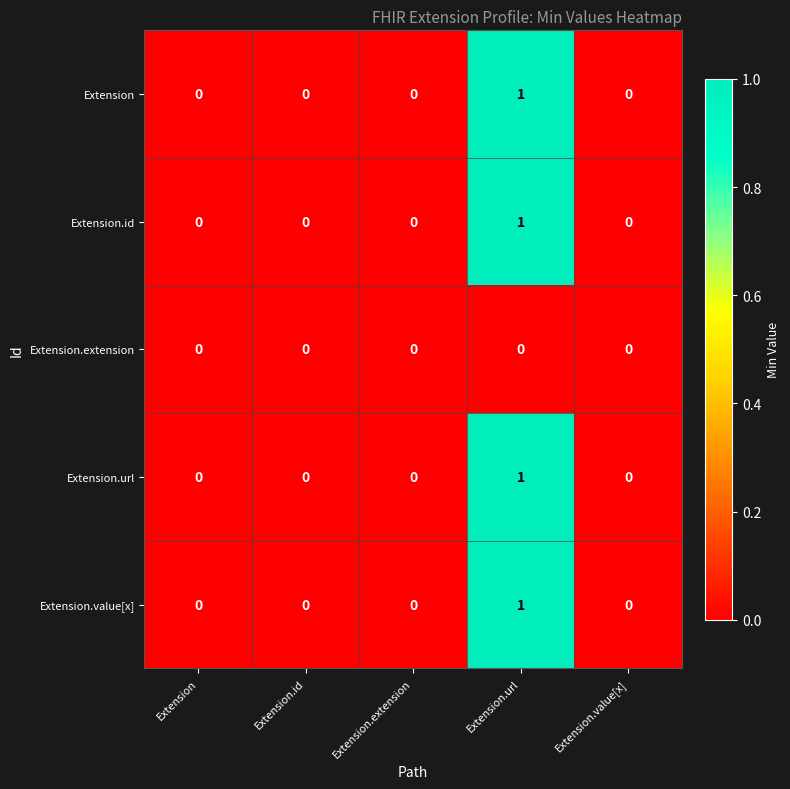

The Extension.id series shows 0 at Extension.value[x]. True or false?

True